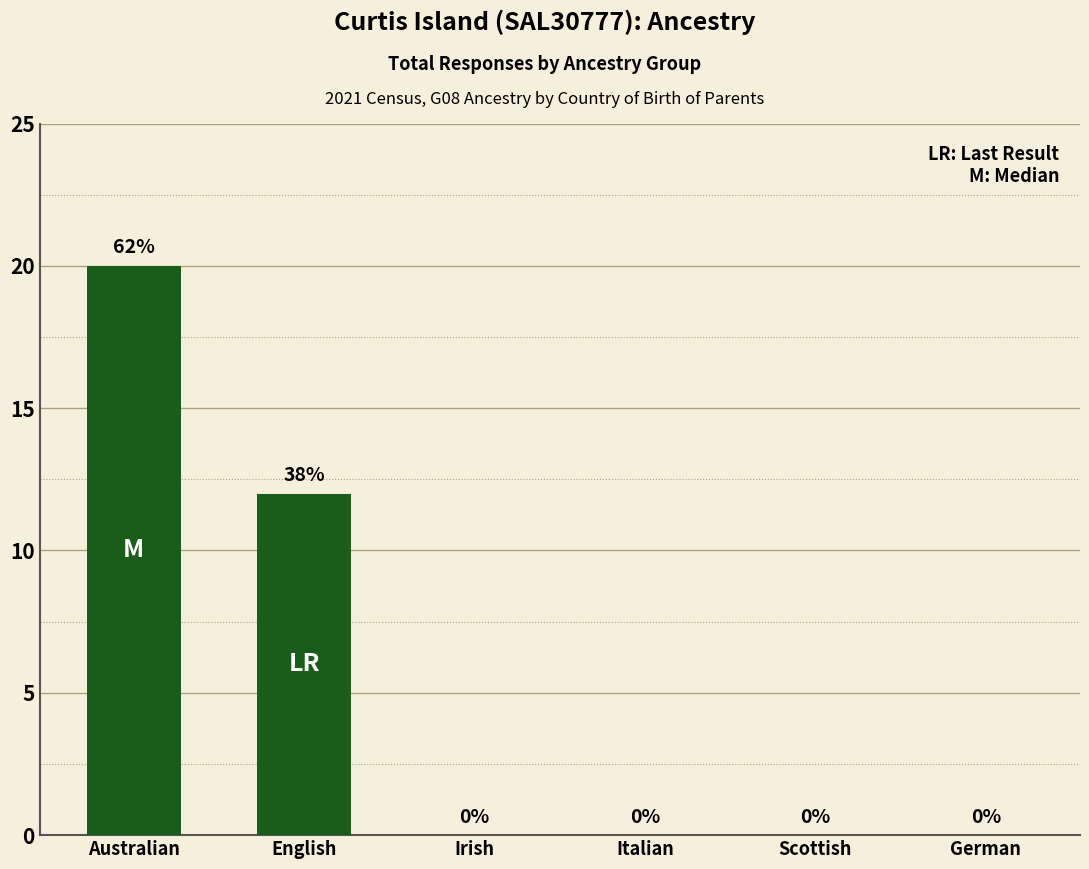

Reading left to right, list all the values displayed in this chart.

20	12	0	0	0	0